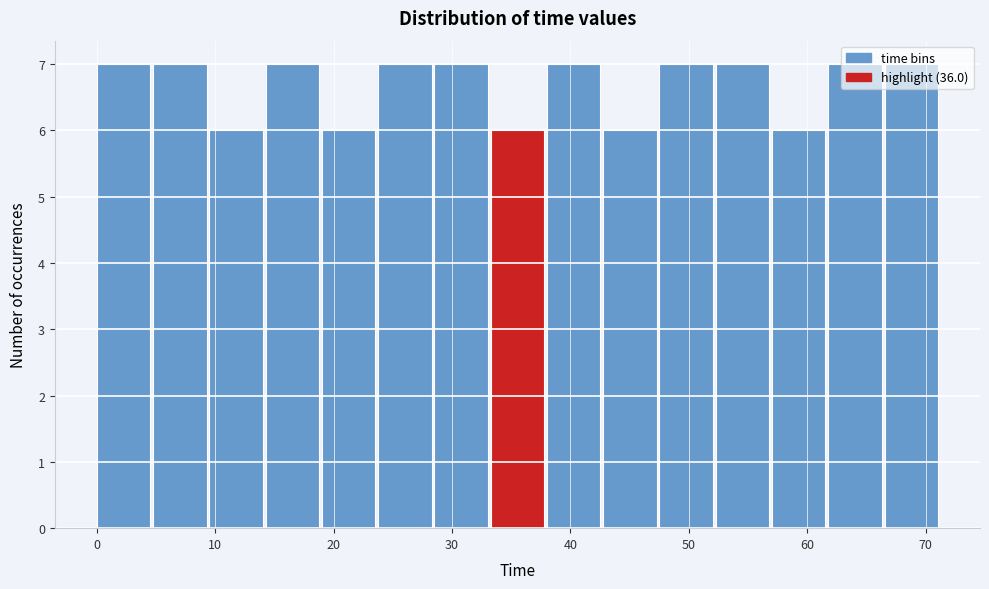

What is the height of the bar covering 48 to 52 on the x-axis? Neither the bar edges nor the heights are printed on the chart, so give them approximately, as read against the axes.

7